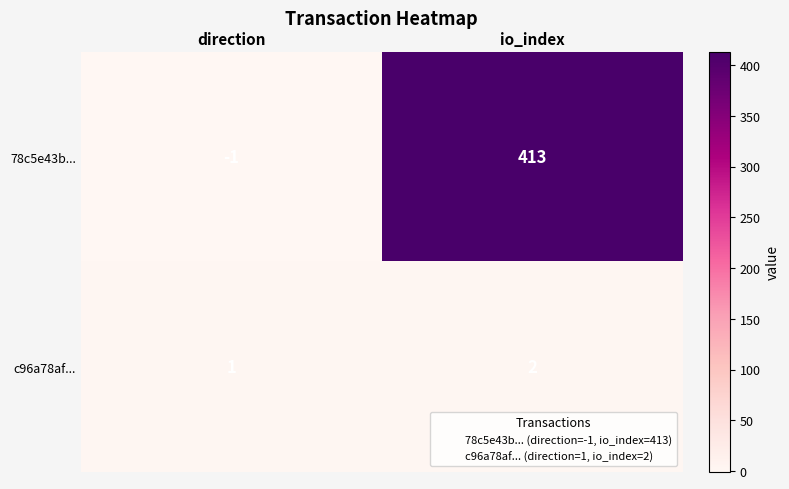

What is the difference between the highest and lowest values at direction?

2